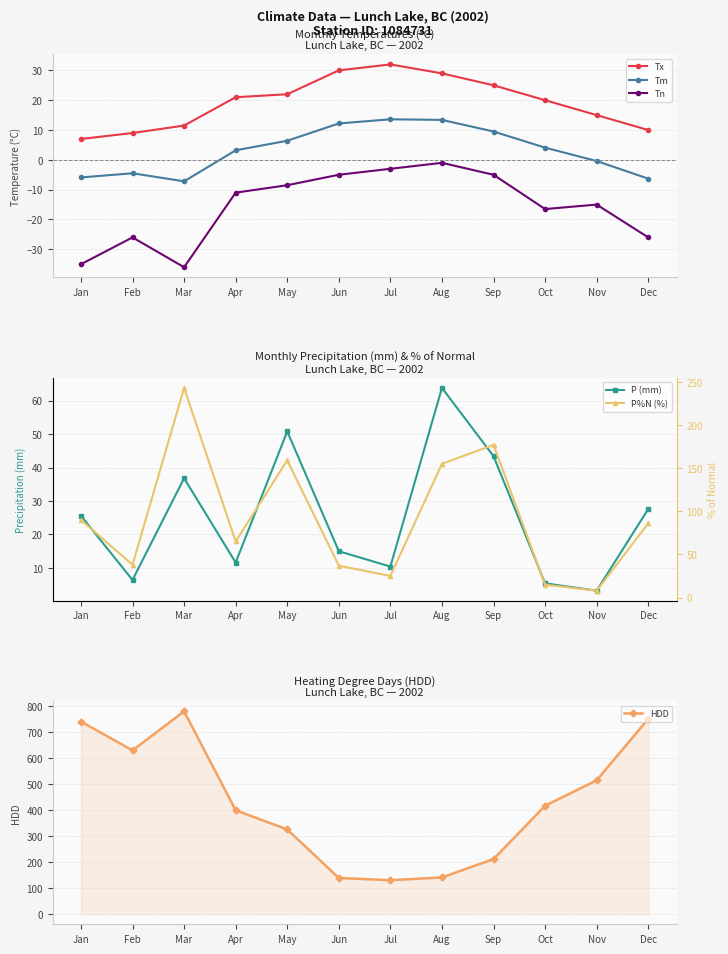

The P (mm) series shows 15.7 at Apr. True or false?

False